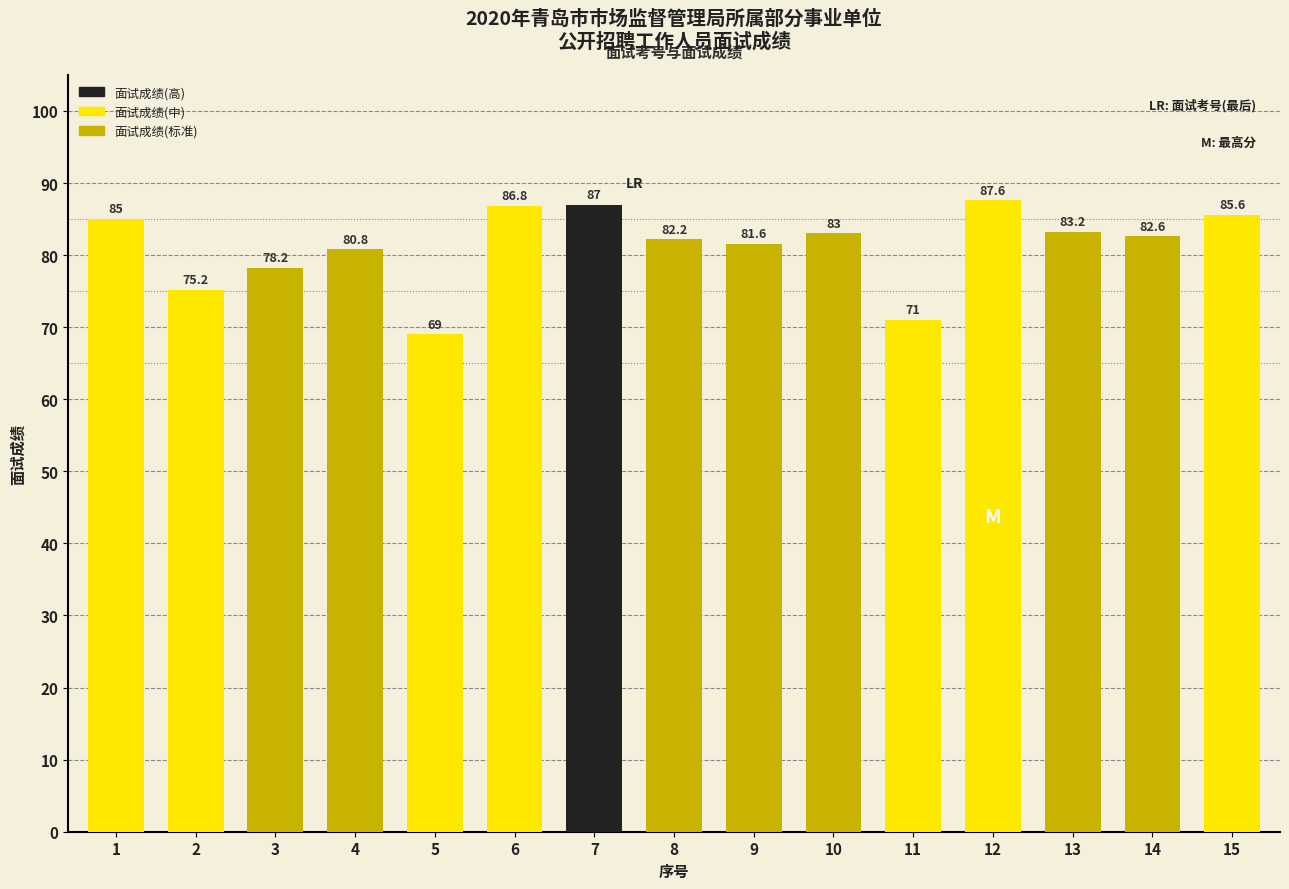

Reading left to right, transcribe all the data shown in this chart.

85.0	75.2	78.2	80.8	69.0	86.8	87.0	82.2	81.6	83.0	71.0	87.6	83.2	82.6	85.6